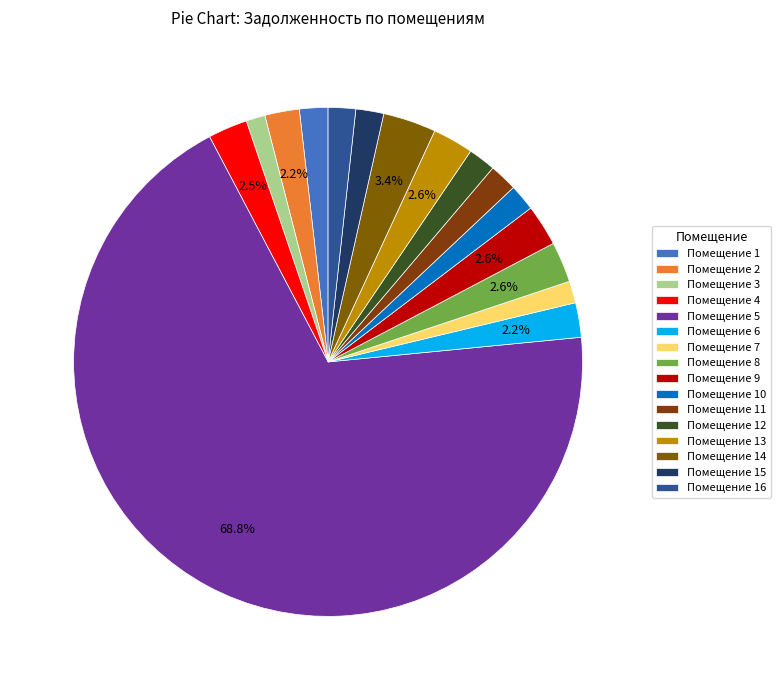

How many slices are in this pie chart?

16